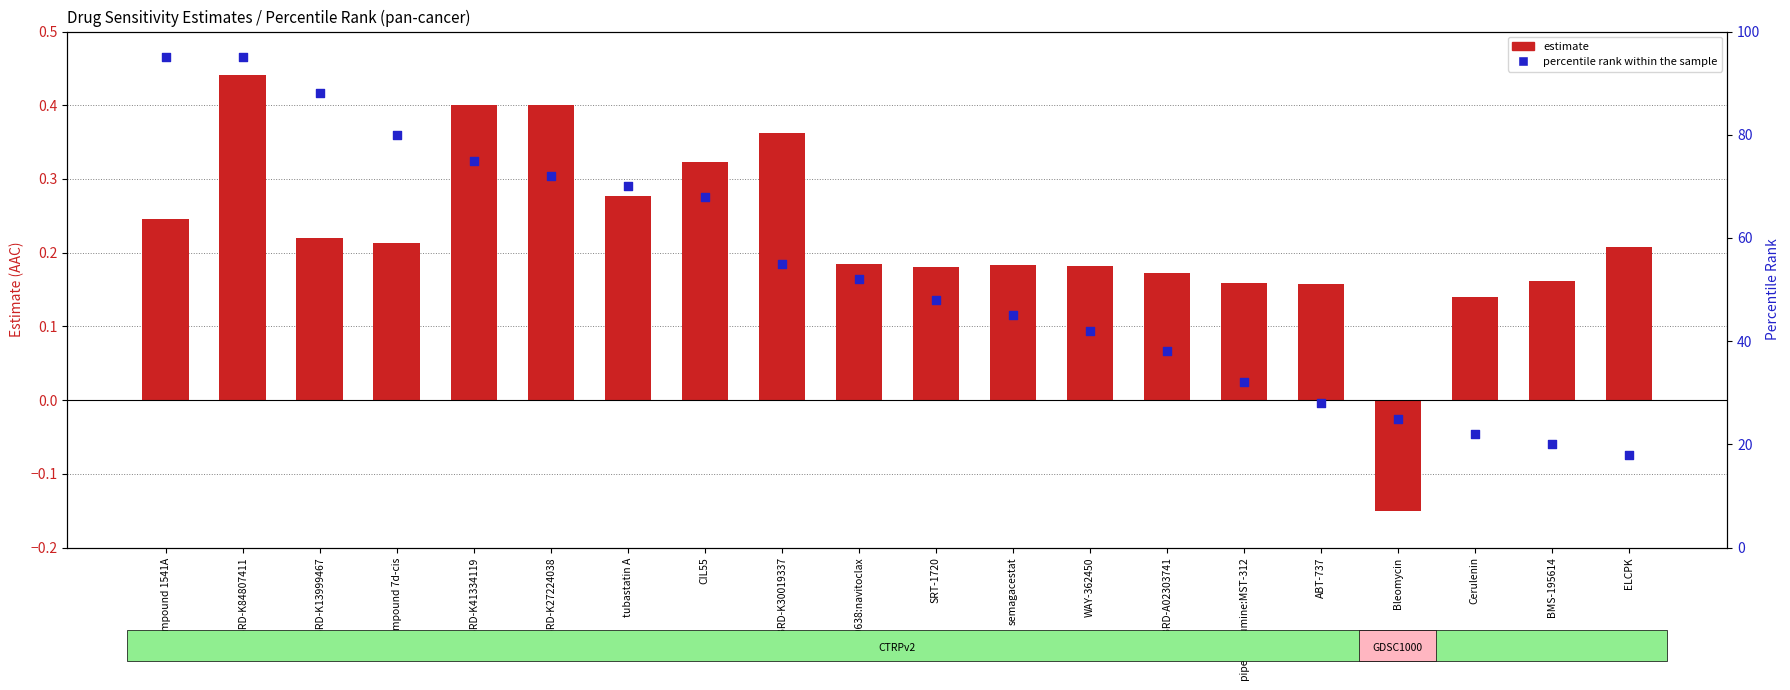

Which series reaches the minimum Y coordinate?

estimate